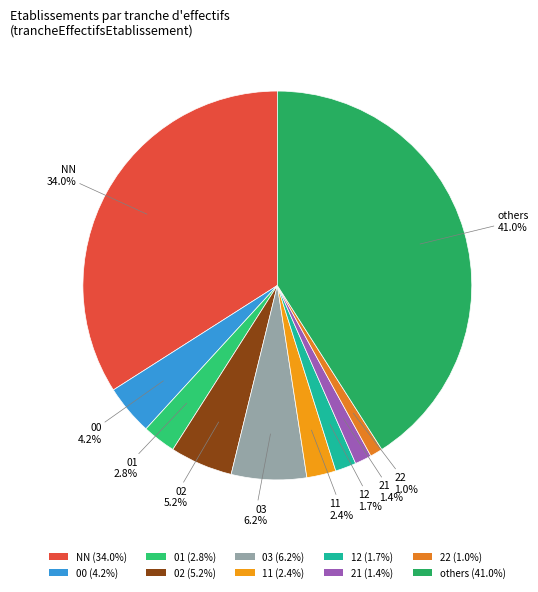

How many segments does this pie chart have?

10